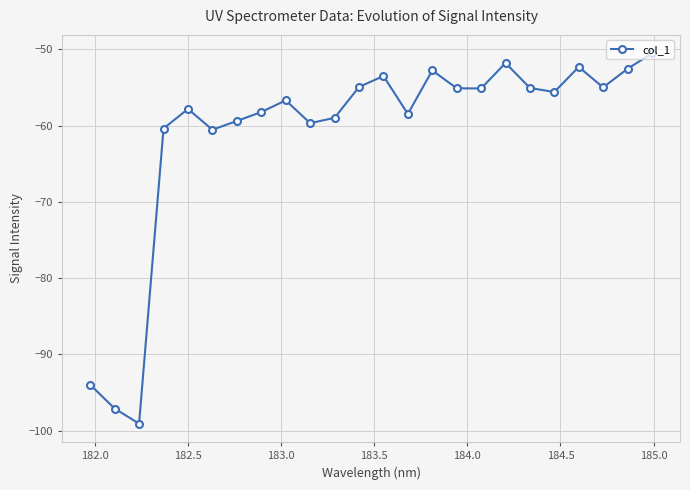

What is the value of the 12th point from the left?

-54.9